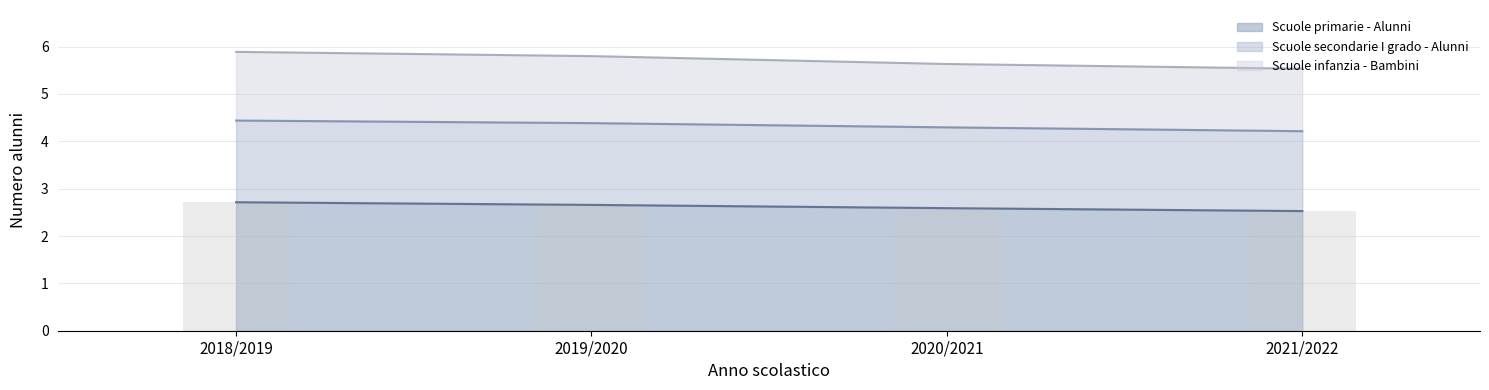

Does the chart contain stacked bars?

No